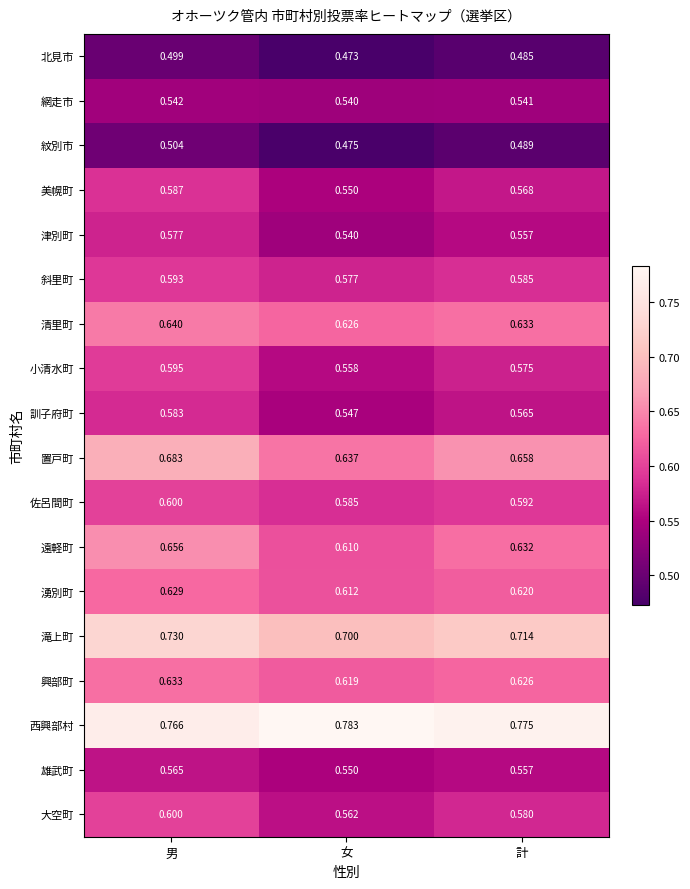

Which label corresponds to the largest value in the chart?

女